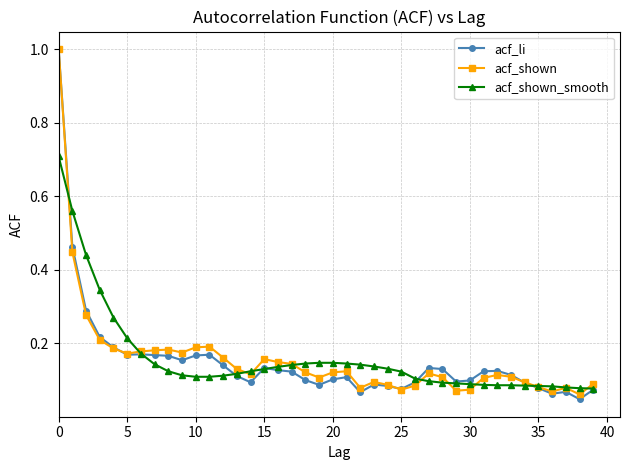

True or false: acf_li has more than 0 points higher than both neighbors.

True